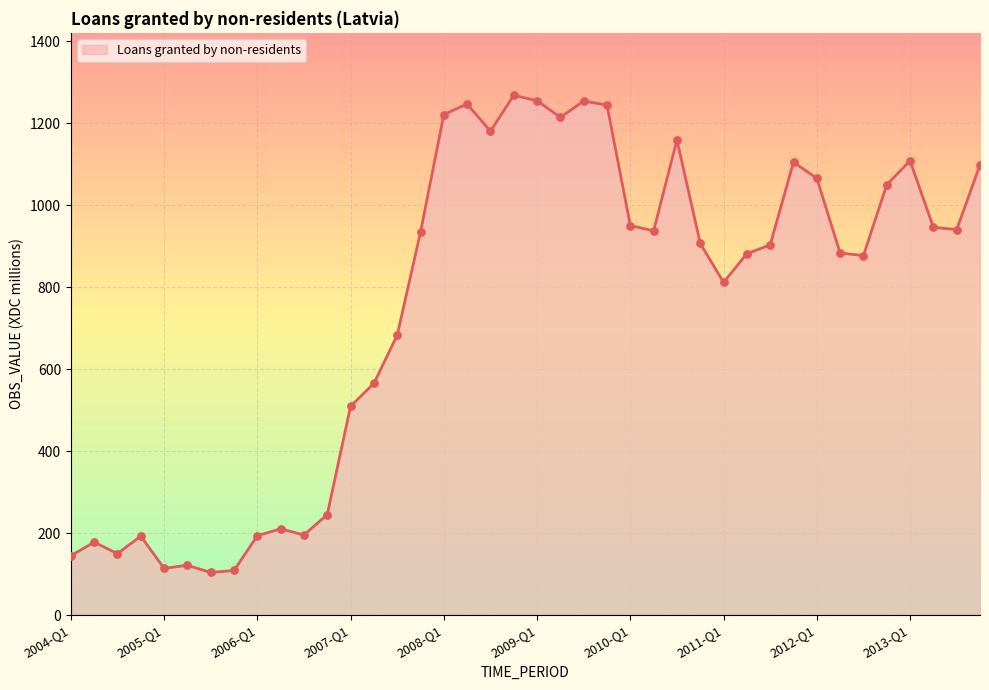

What is the maximum value shown in the chart?

1268.7